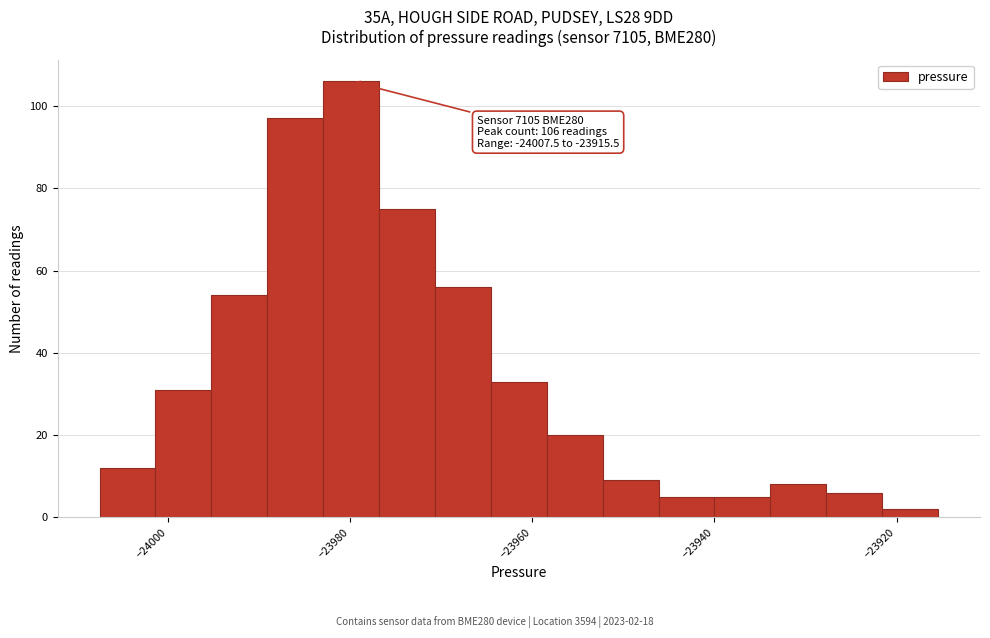

Read against the x-axis, roughly where is the centre of the tallest bar?

-23980